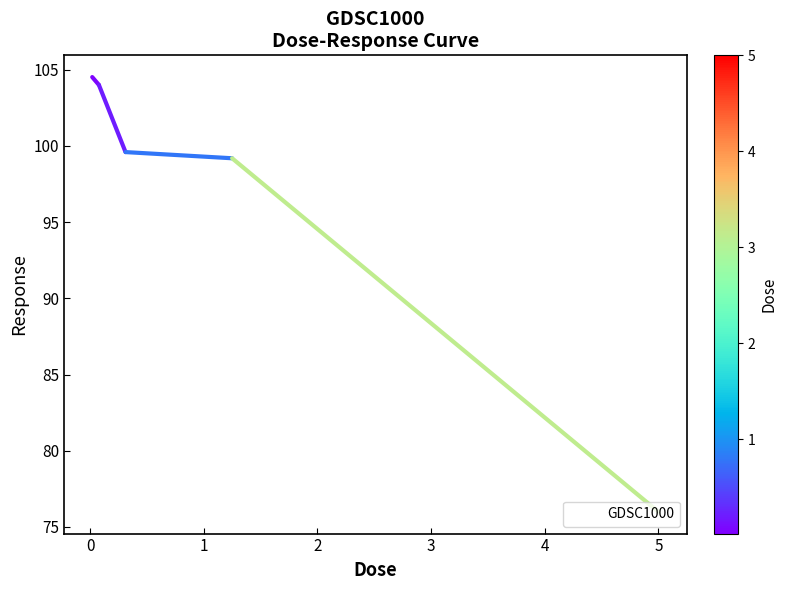

Reading left to right, what are all the values shown in this chart?

104.5	104.0	99.6	99.2	76.0